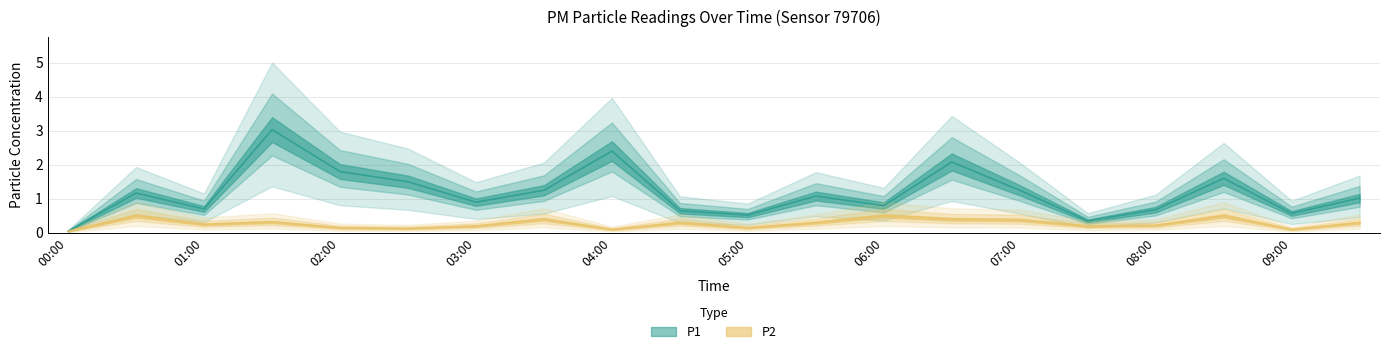

What is the lowest value of the P2 series?

0.1